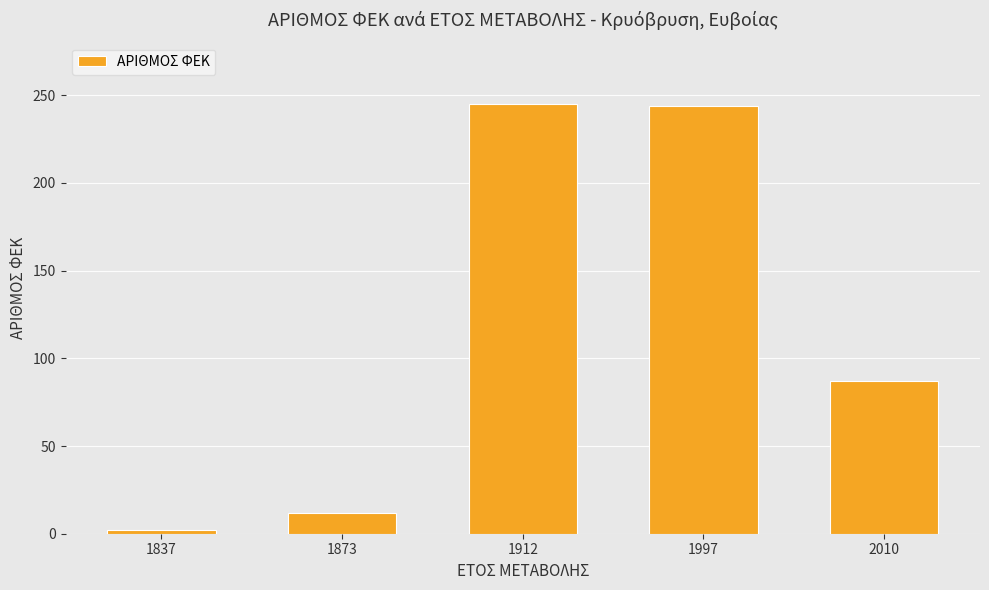

What is the difference between the values at 1997 and 1912?

1